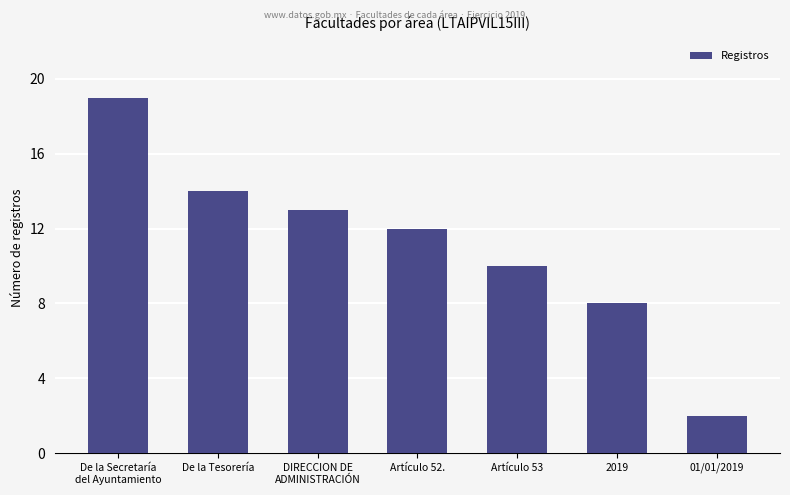

True or false: the data shows 11 at De la Secretaría
del Ayuntamiento.

False